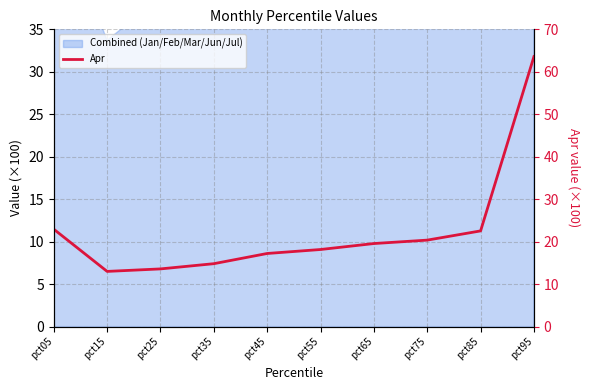

What is the sum of all values?

225.8